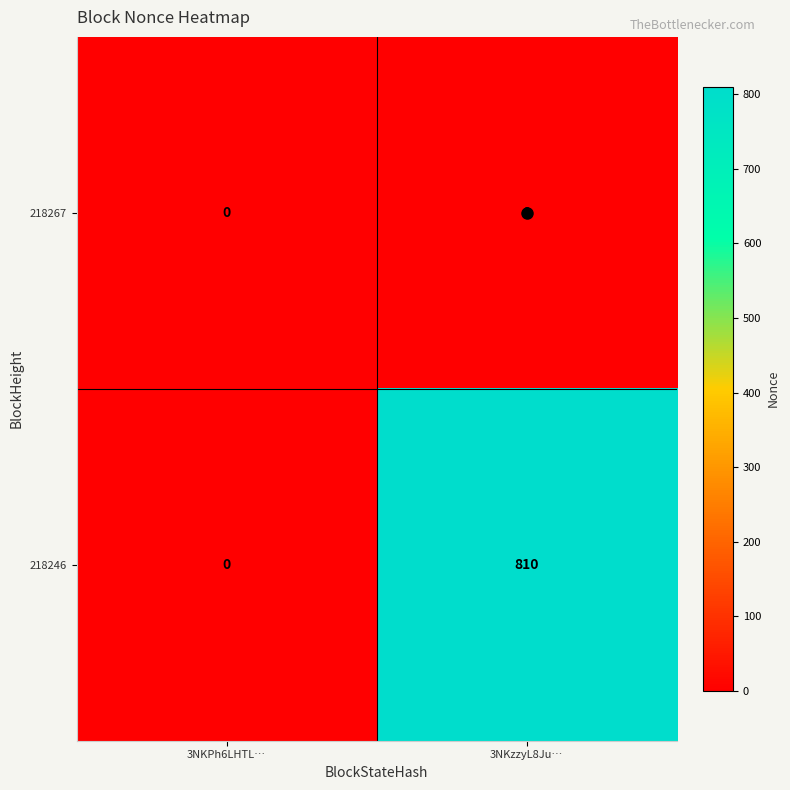

Which series has the widest spread of values?

218246